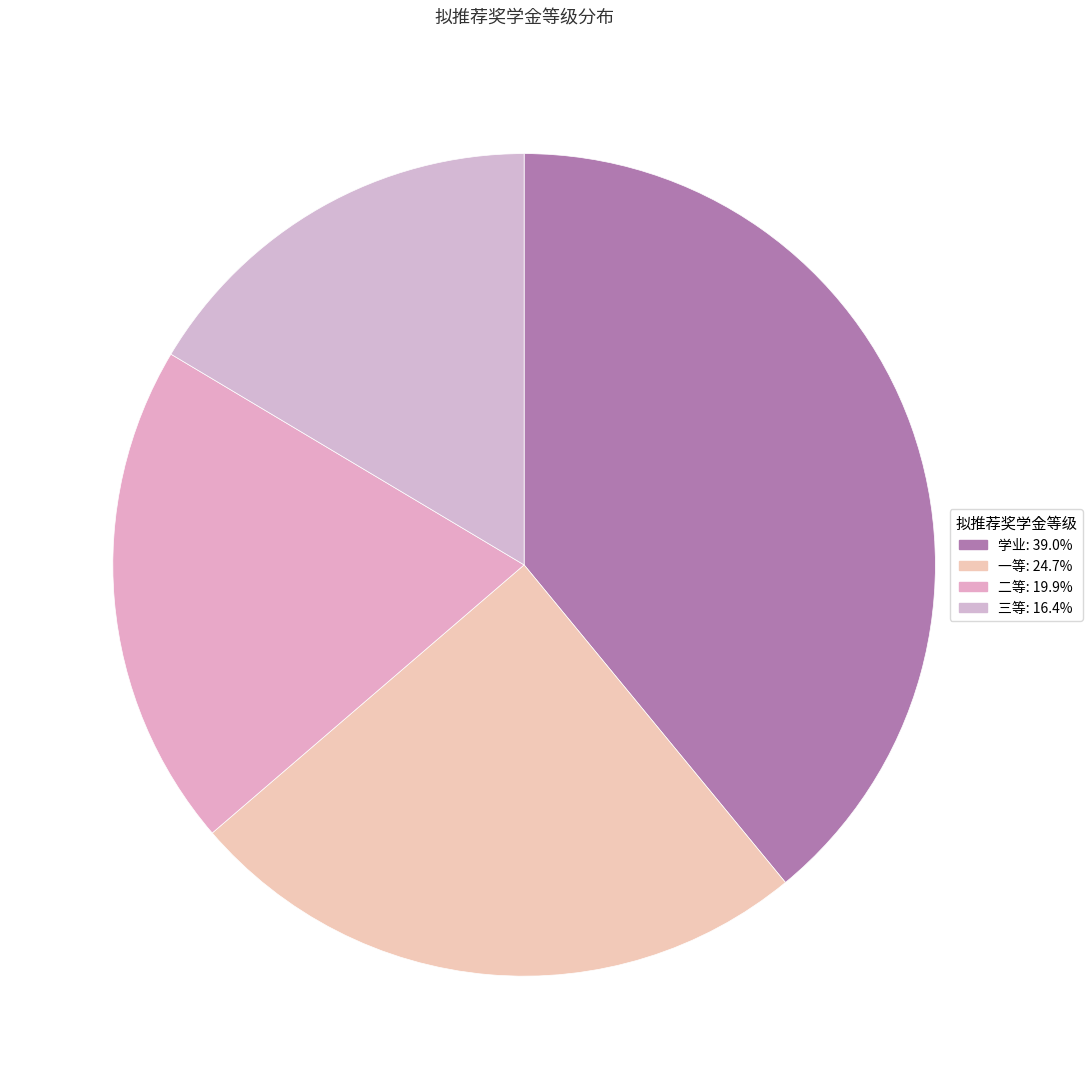

Which has a higher value, 二等 or 学业?

学业